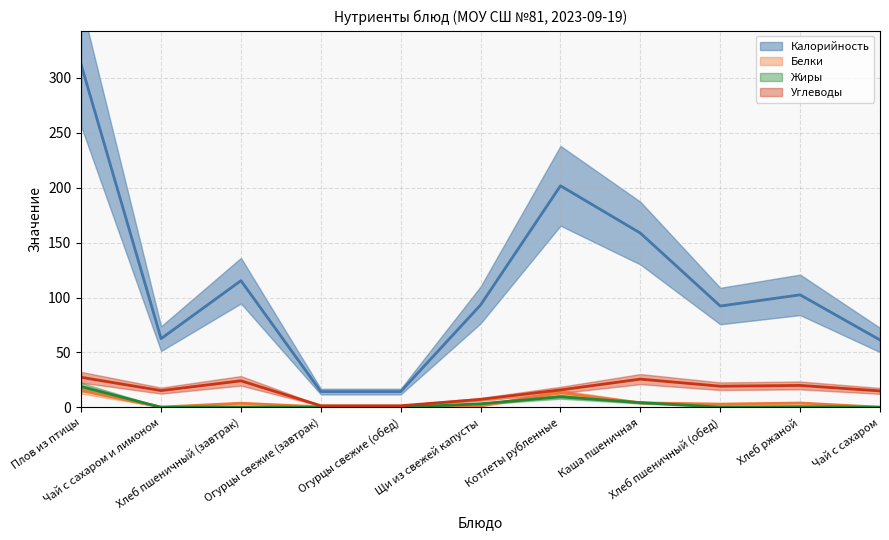

At which label is Калорийность closest to 163?

Каша пшеничная